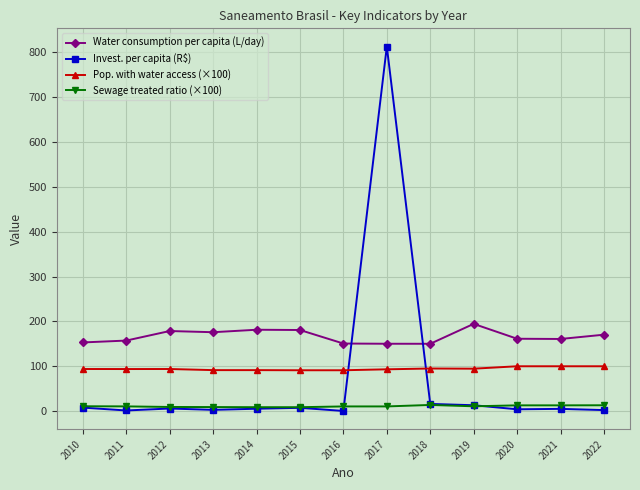

Is it true that Water consumption per capita (L/day) equals 160.8 at 2021?

True